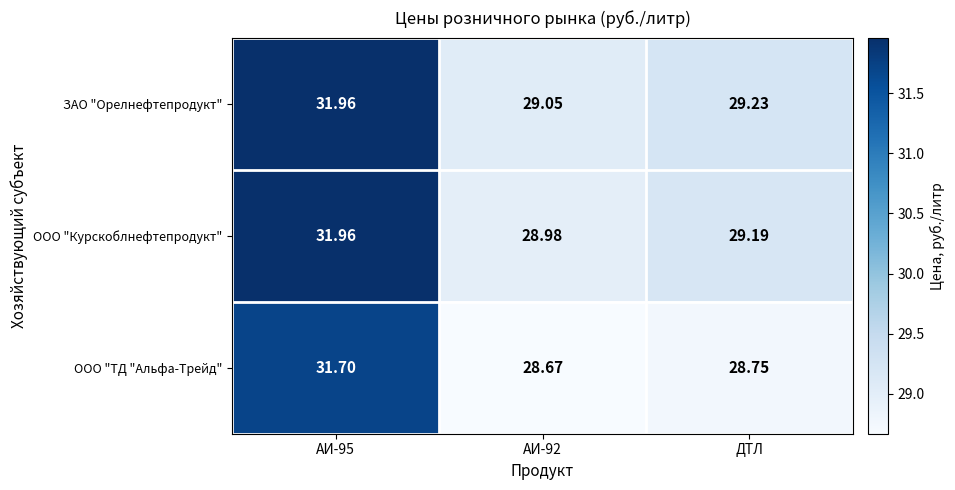

Where is ЗАО "Орелнефтепродукт" nearest to the value 30?

ДТЛ